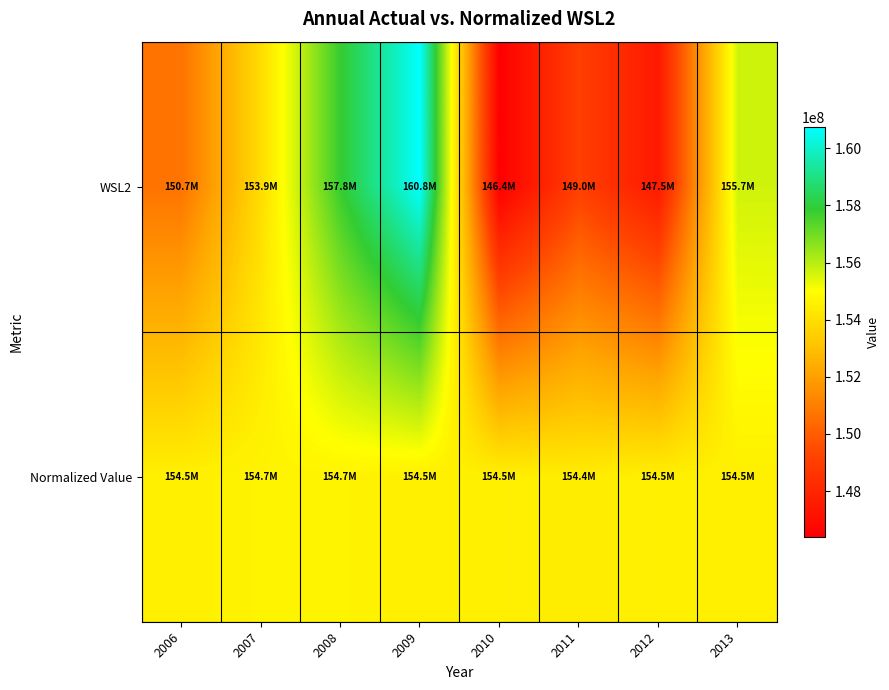

How many data points does each series have?

8